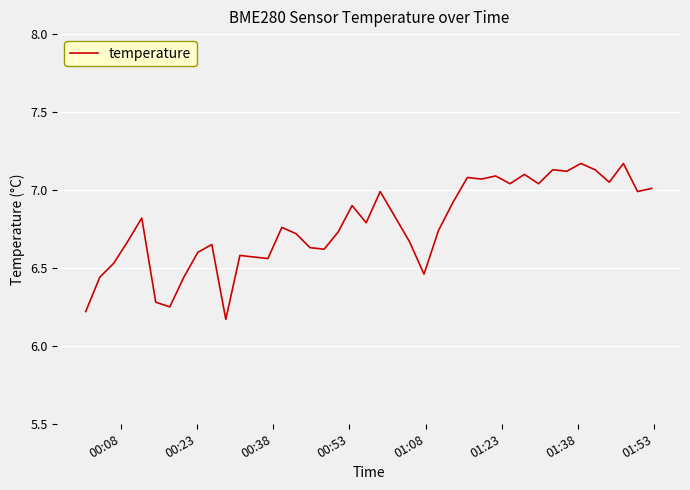

What is the difference between the maximum and minimum values?

1.0